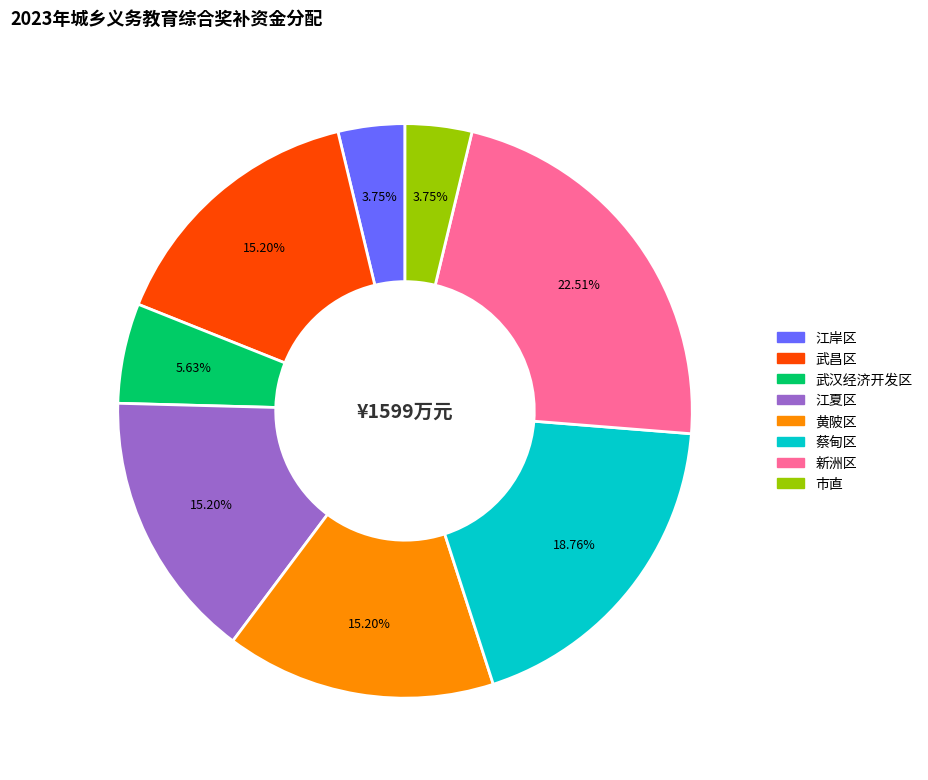

What percentage is NOT represented by 新洲区?

77.5%